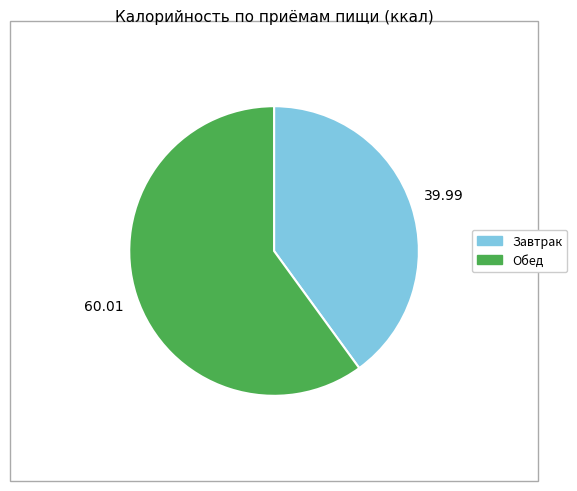

How many slices are in this pie chart?

2